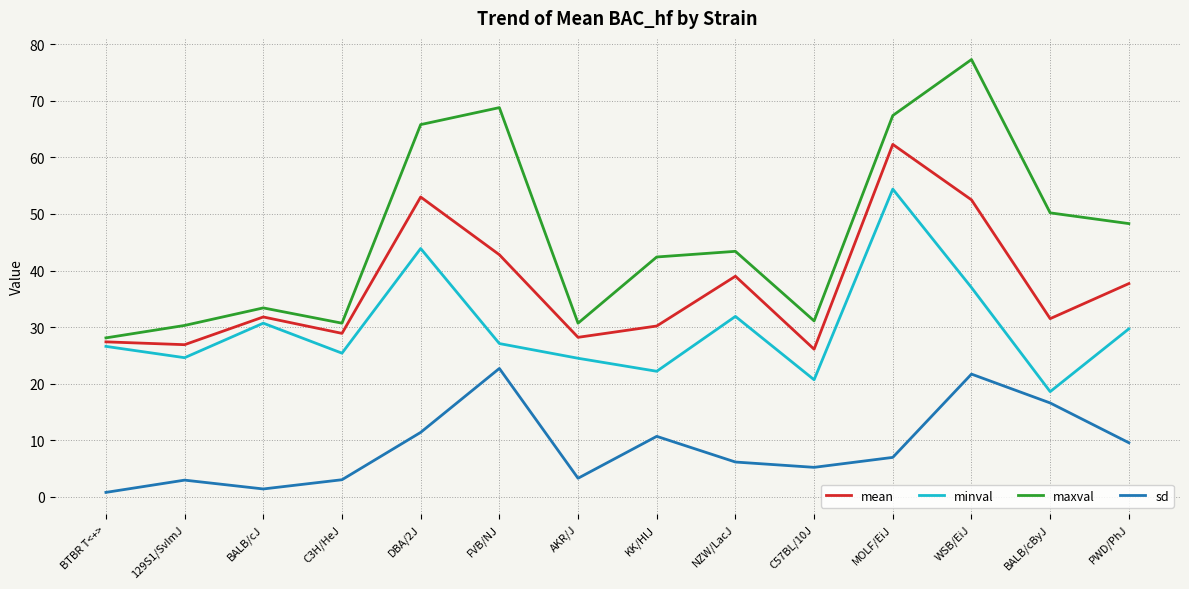

How many values in the maxval series exceed 43?

7